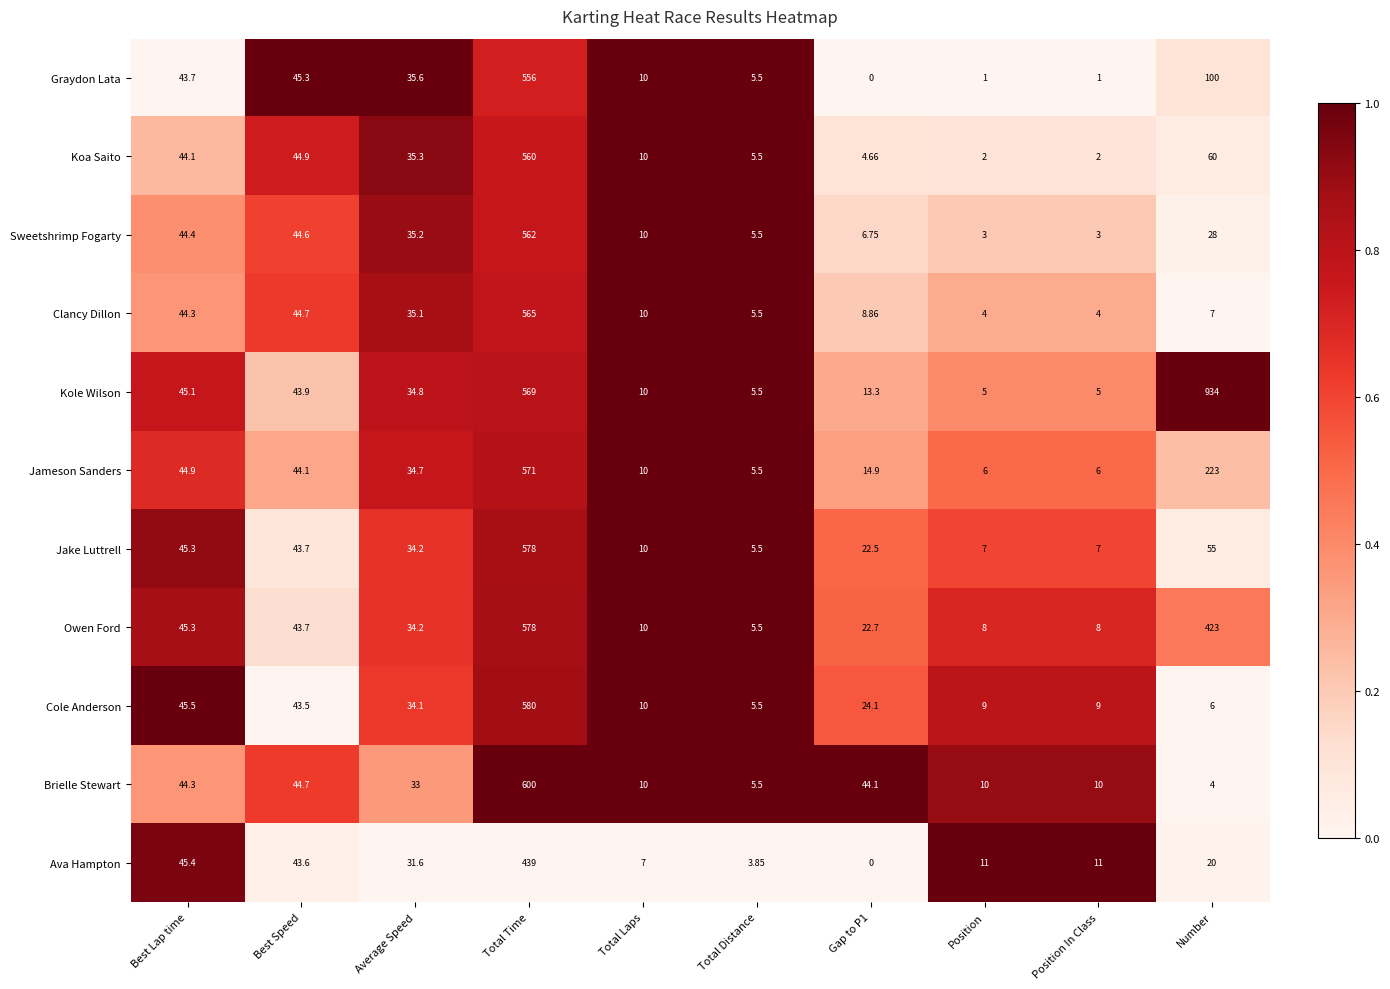

Is the value of Jake Luttrell at Average Speed greater than the value of Brielle Stewart at Position In Class?

Yes